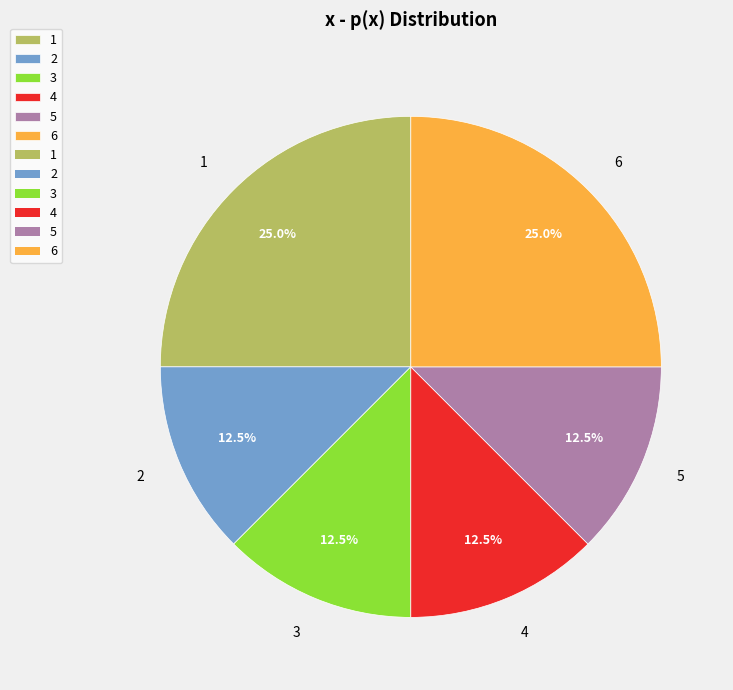

True or false: 2 accounts for 20% of the total.

False